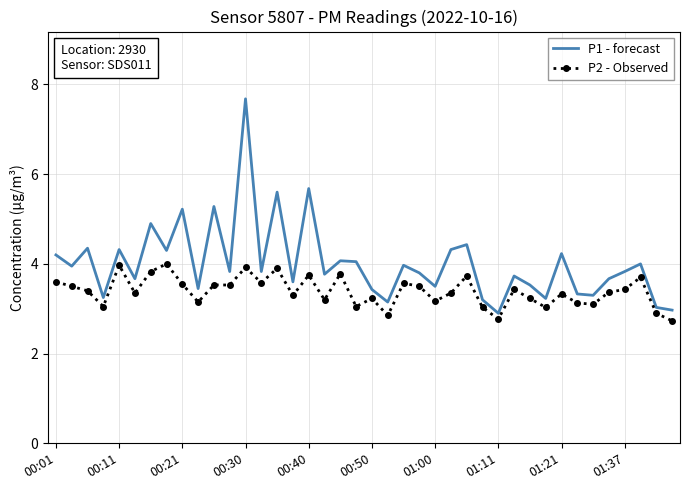

Rank the series by their average value, from lowest to highest.

P2 - Observed, P1 - forecast